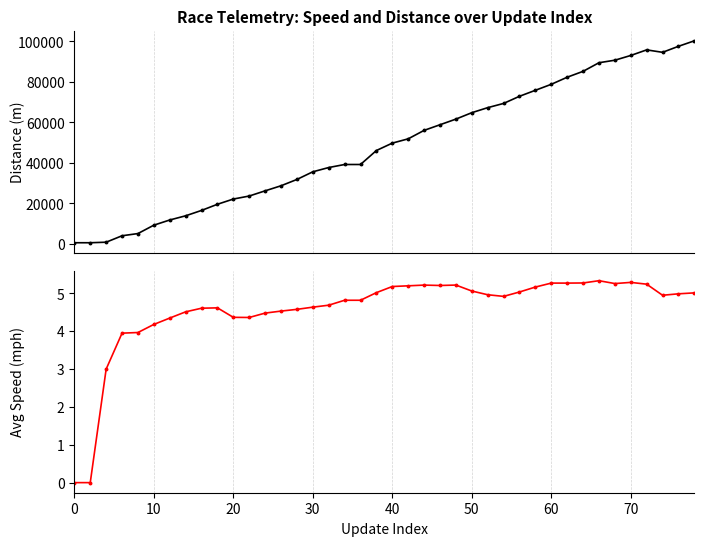

In avgspeed_mph, how many points are lower than both neighbors (excluding endpoints)?

6